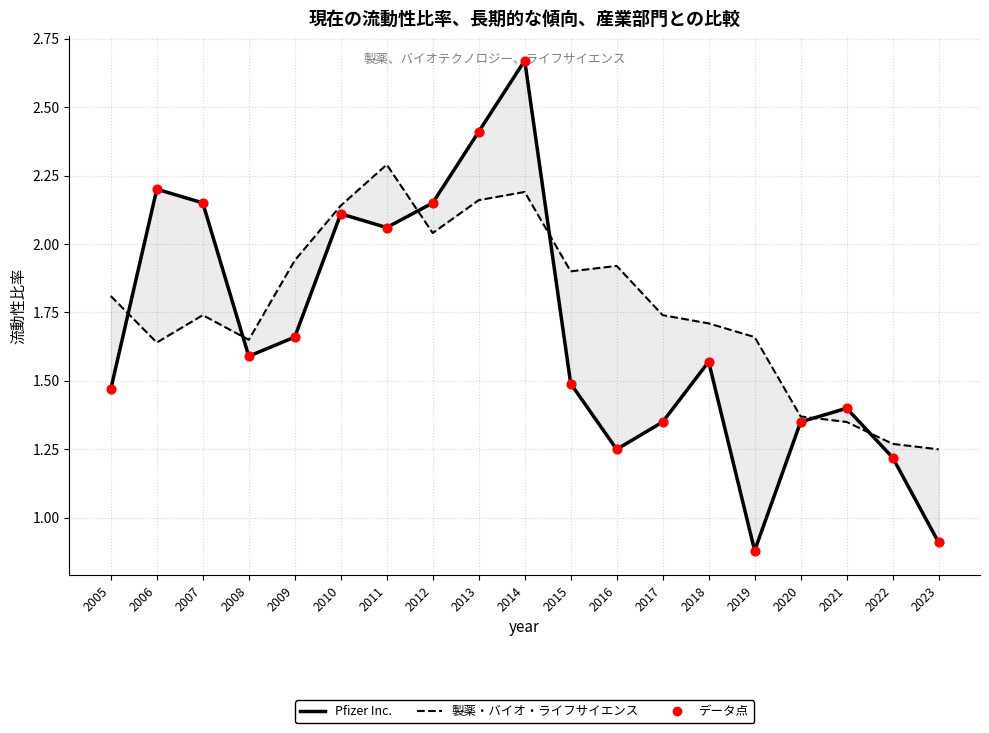

Which series contains the lowest Y value?

Pfizer Inc.